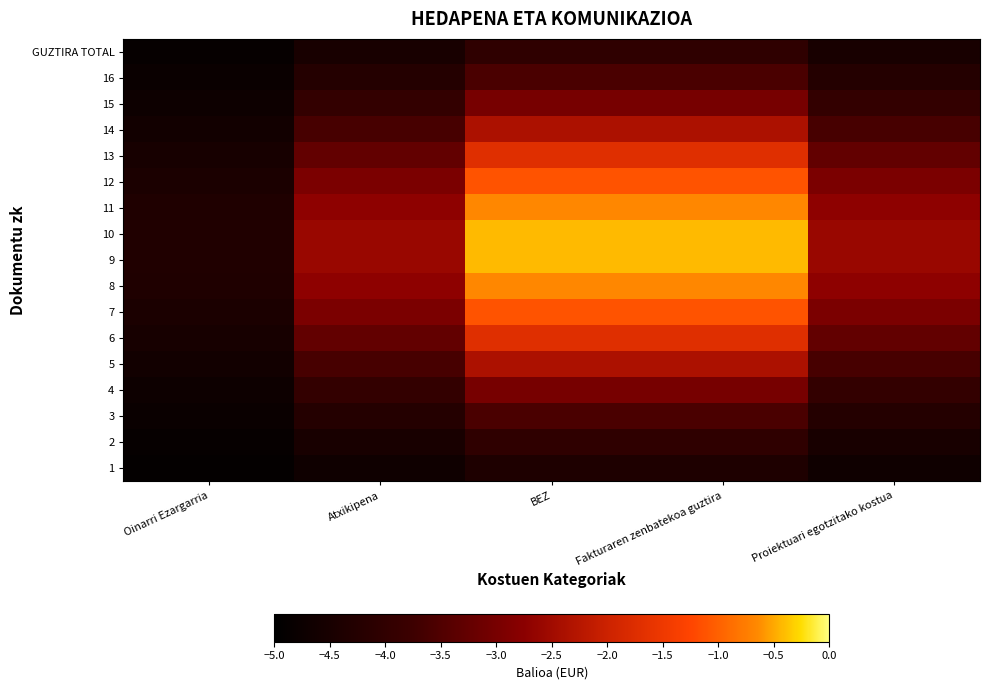

At how many categories does at least one series exceed -3?

4